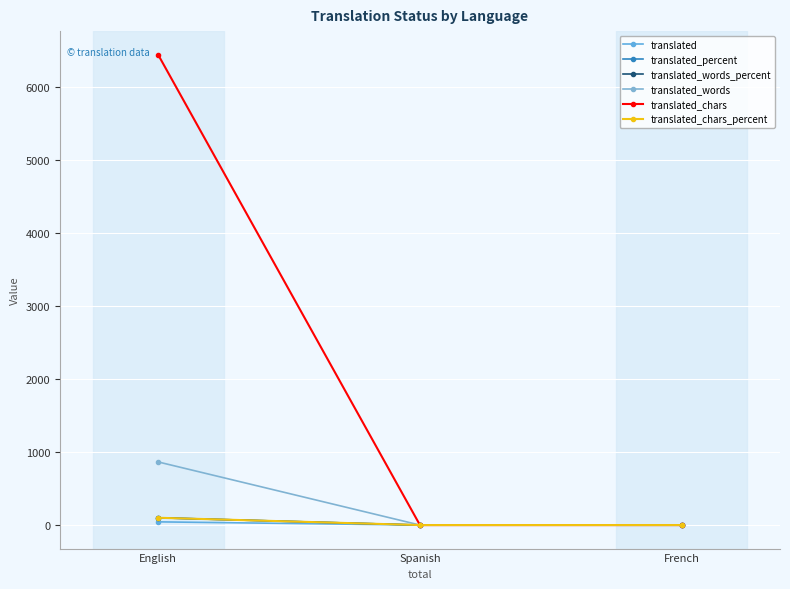

List the series in order of their peak value, lowest first.

translated, translated_percent, translated_words_percent, translated_chars_percent, translated_words, translated_chars